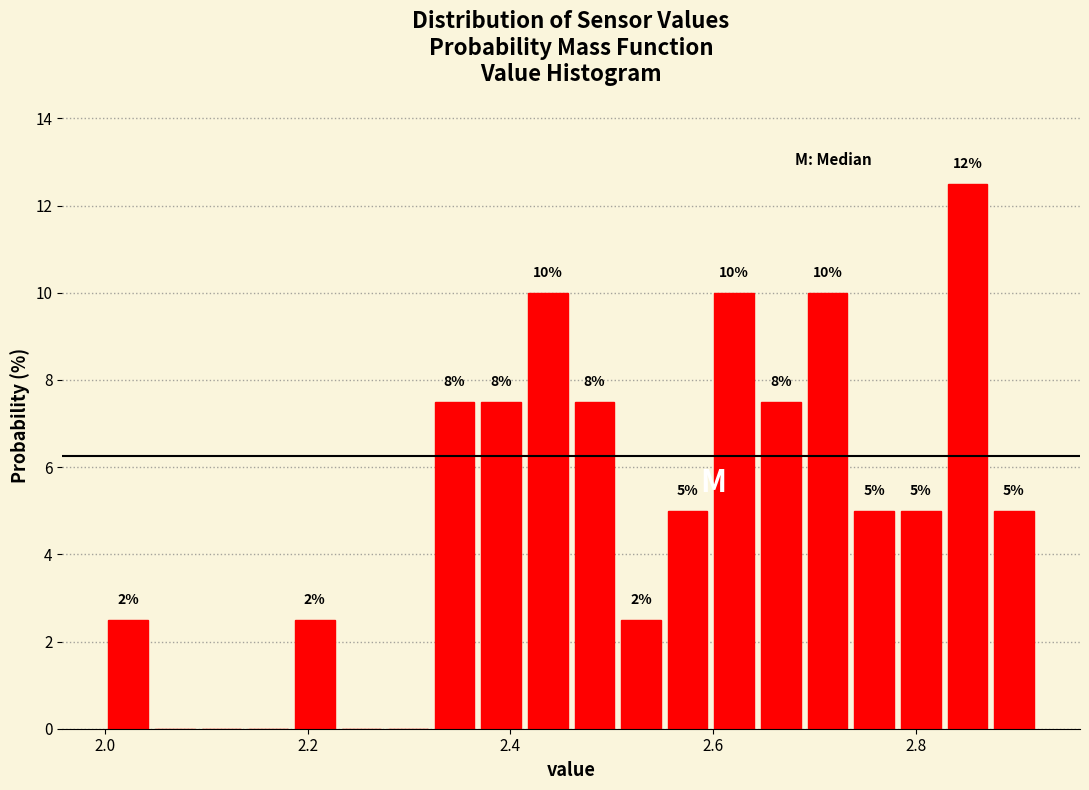

Read against the x-axis, roughly where is the centre of the tallest bar?

2.86